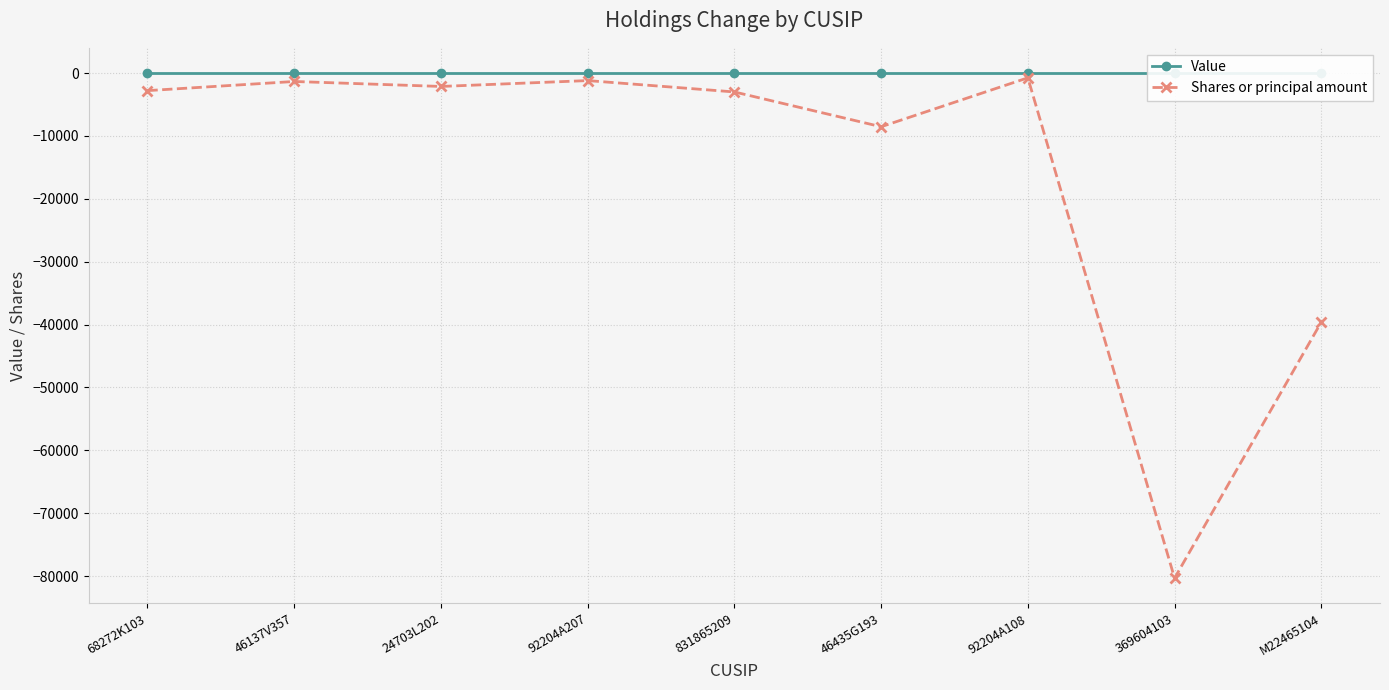

What is the difference between the maximum and minimum values in the Shares or principal amount series?

79583